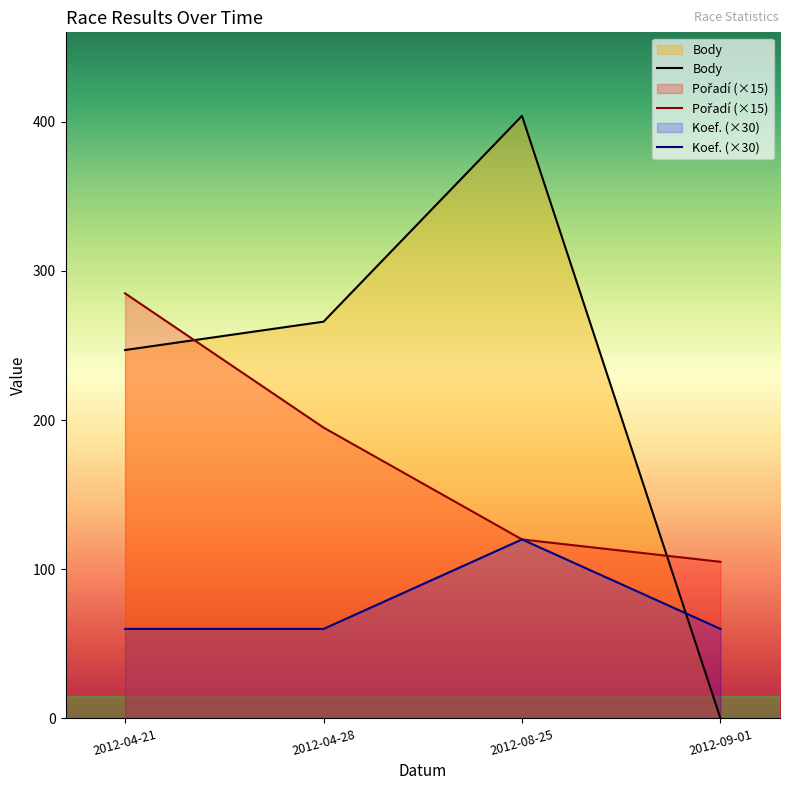

What is the minimum value for Pořadí?

105